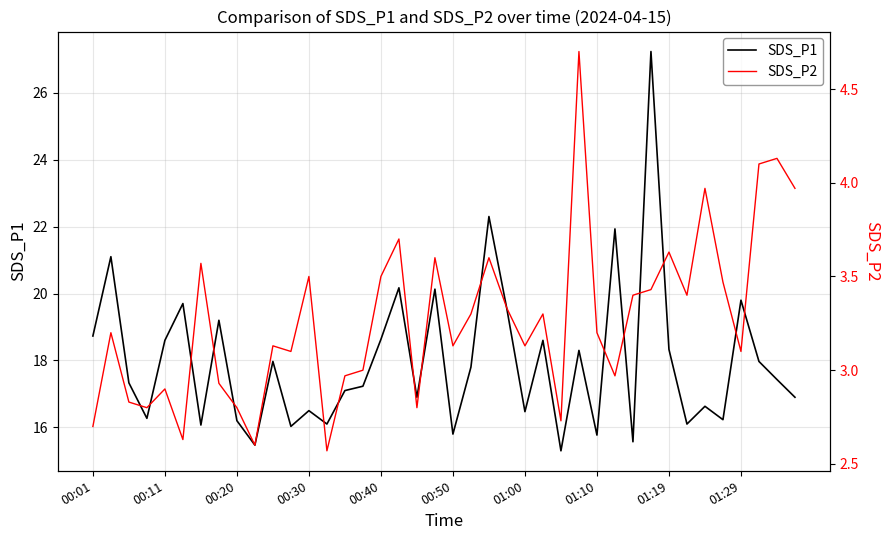

Is it true that SDS_P1 equals 10.9 at 01:29?

False